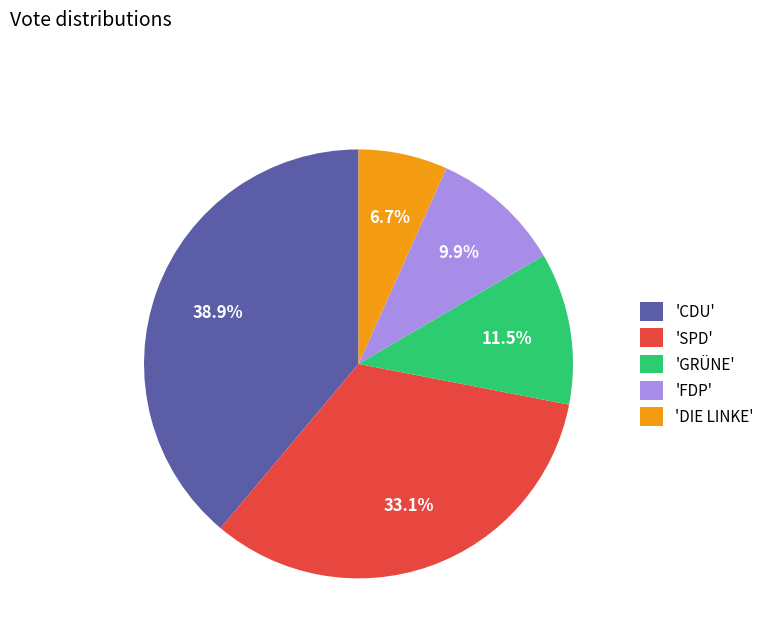

Approximately how many times larger is the value at 'DIE LINKE' compared to 'GRÜNE'?

0.6